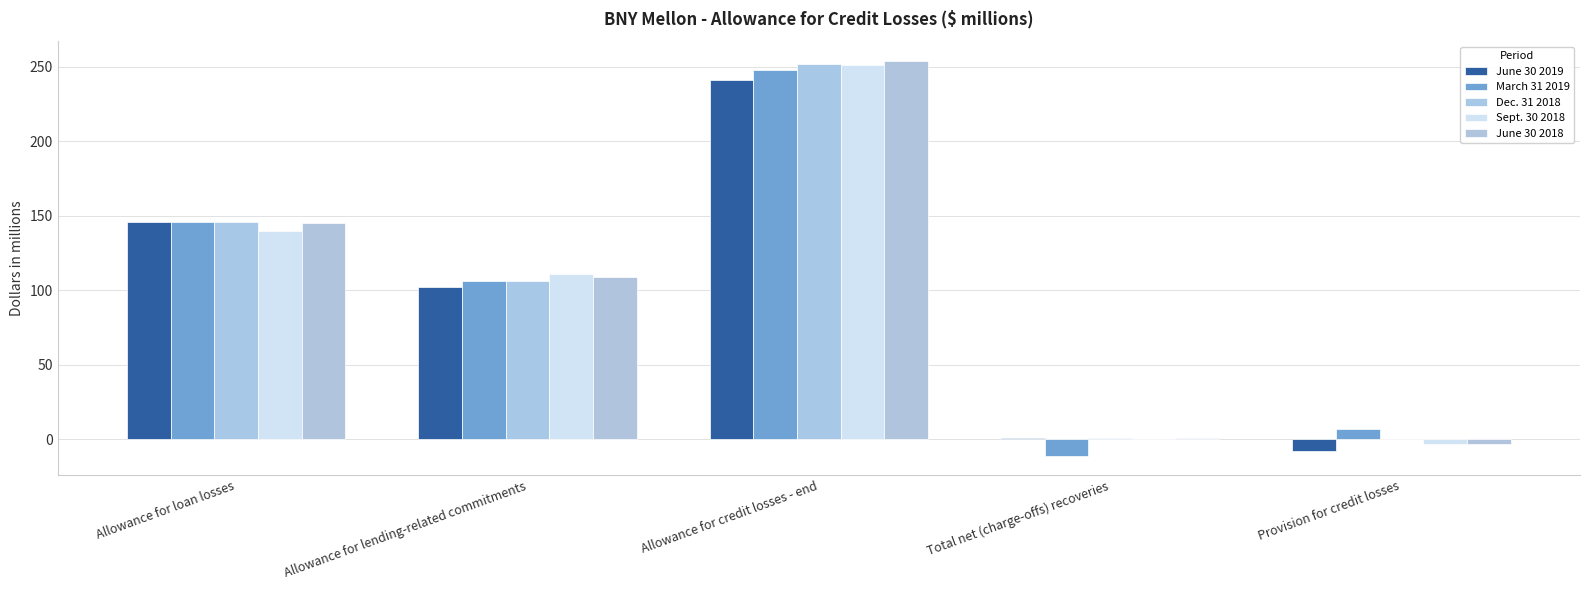

Are the bars horizontal?

No